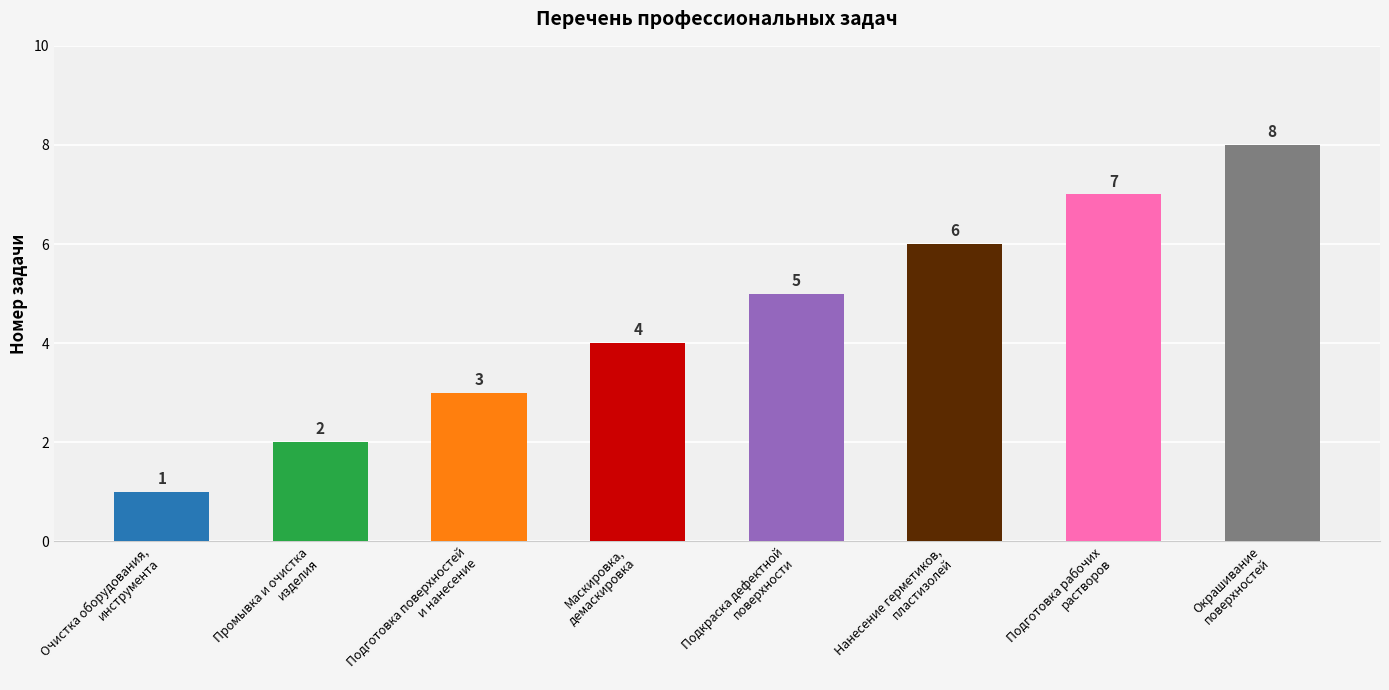

What is the greatest value displayed?

8